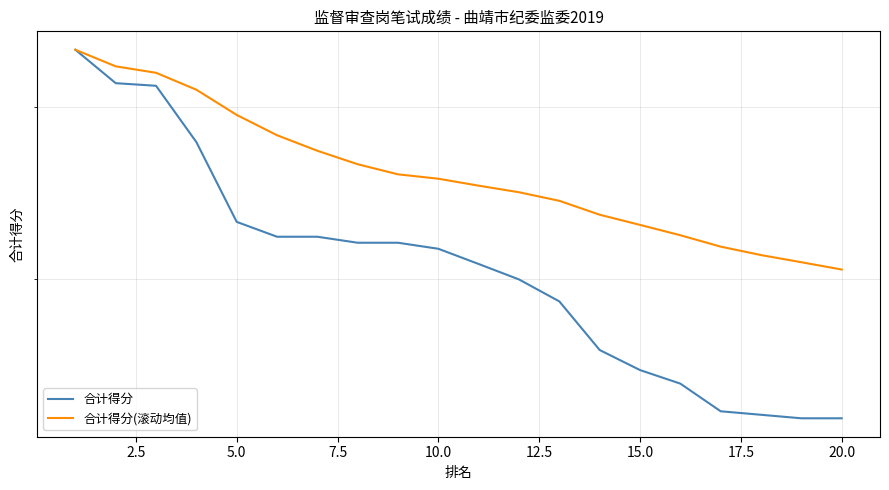

Which series has the largest range (max minus min)?

合计得分